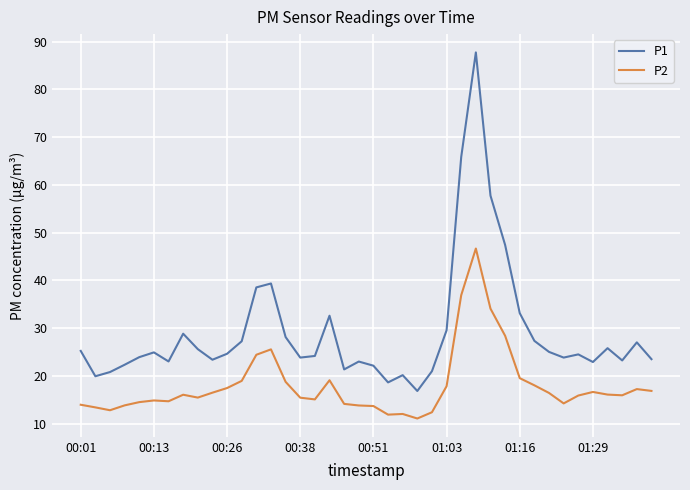

List the series in order of their peak value, lowest first.

P2, P1